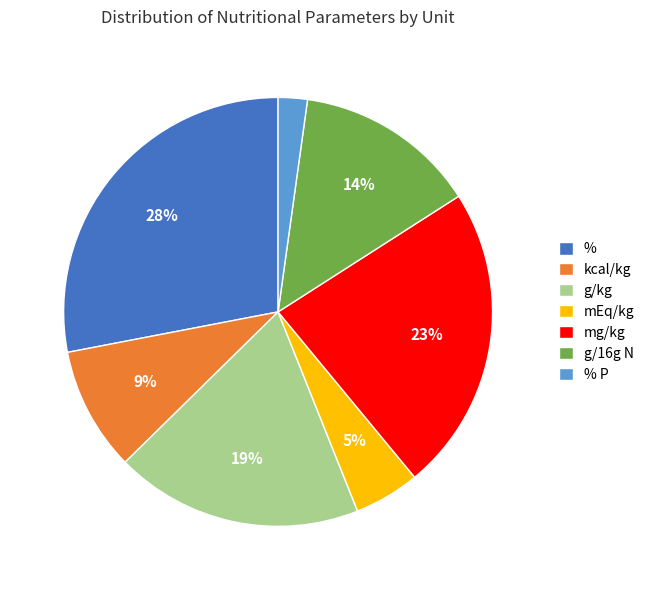

To the nearest percent, what is the difference between the % and kcal/kg slice percentages?

19%